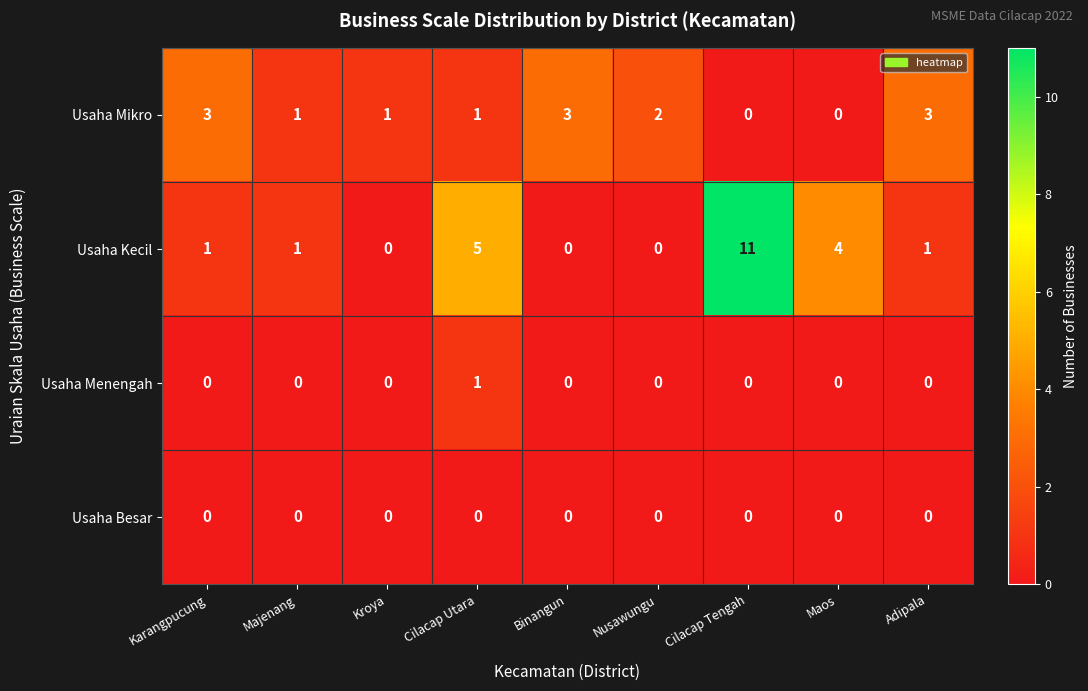

How many Usaha Mikro values are between 1 and 3?

7